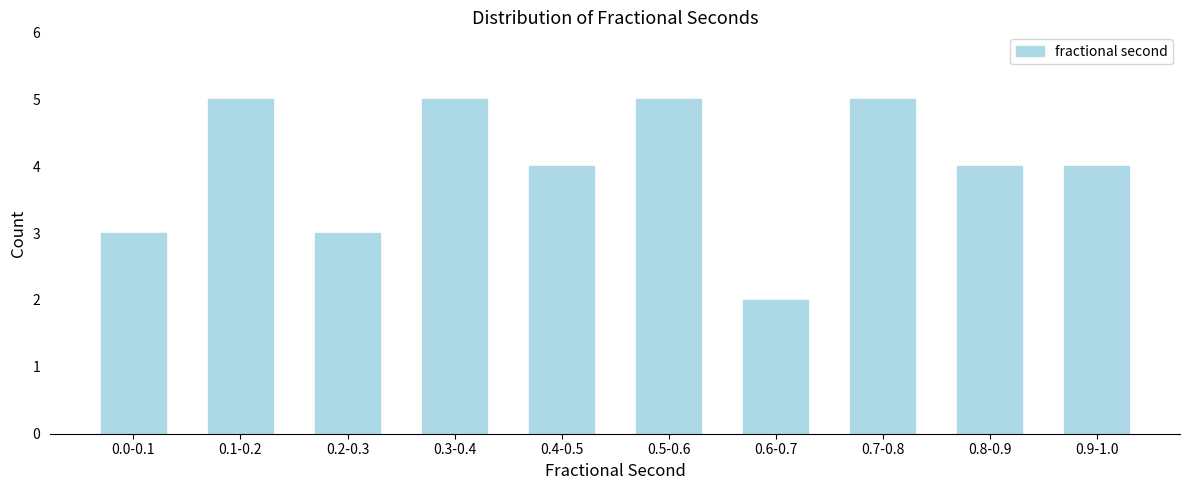

Reading left to right, transcribe all the data shown in this chart.

0.0-0.1=3	0.1-0.2=5	0.2-0.3=3	0.3-0.4=5	0.4-0.5=4	0.5-0.6=5	0.6-0.7=2	0.7-0.8=5	0.8-0.9=4	0.9-1.0=4